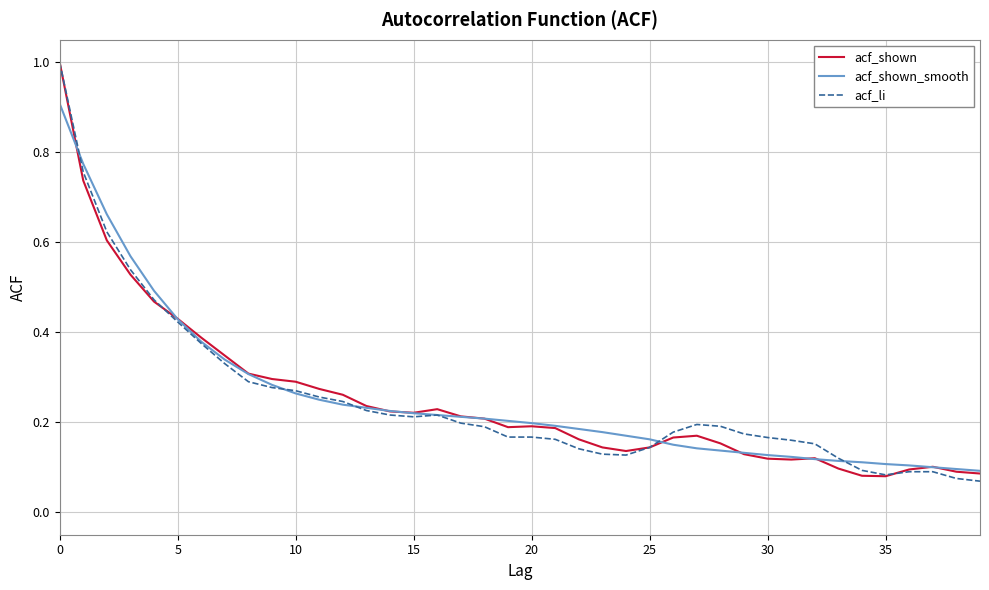

What is the highest value of the acf_li series?

1.0